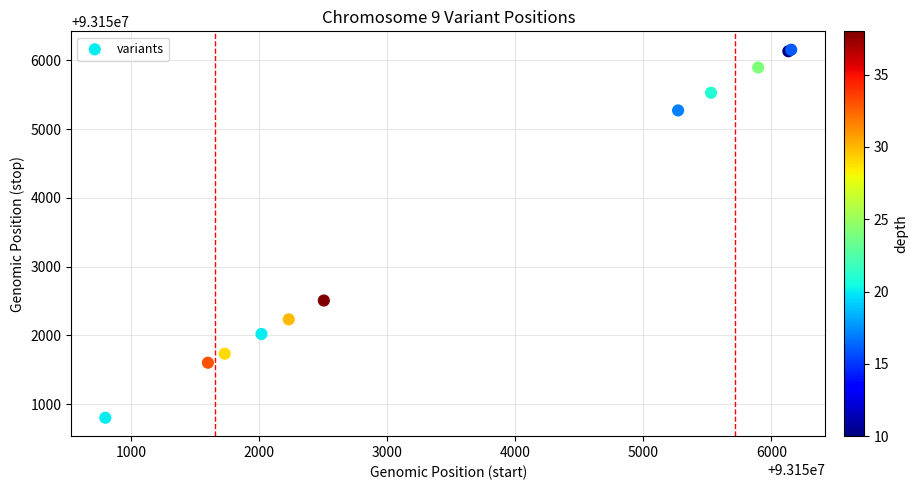

What Y value in the scatter plot is closest to 93153478?

93152507